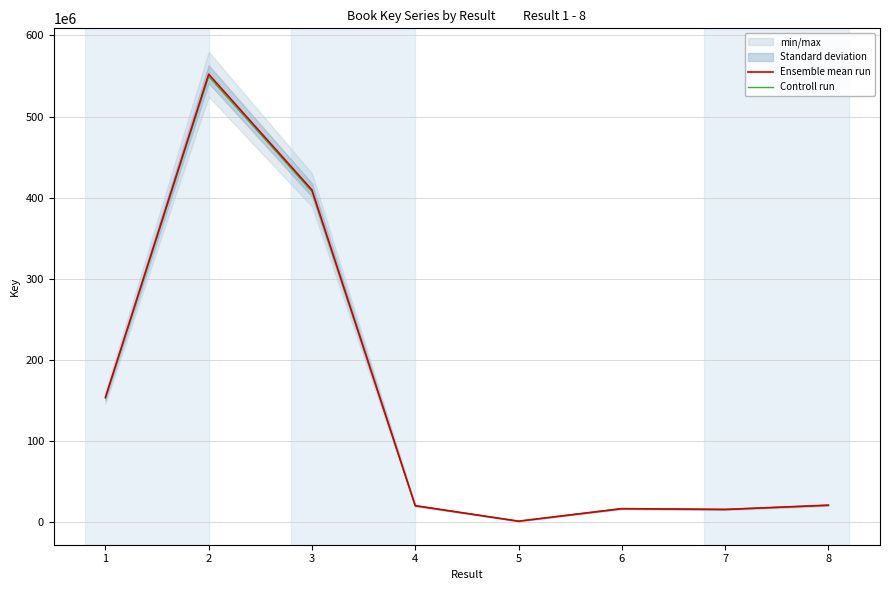

Is it true that Controll run equals 20508903.2 at 4?

True